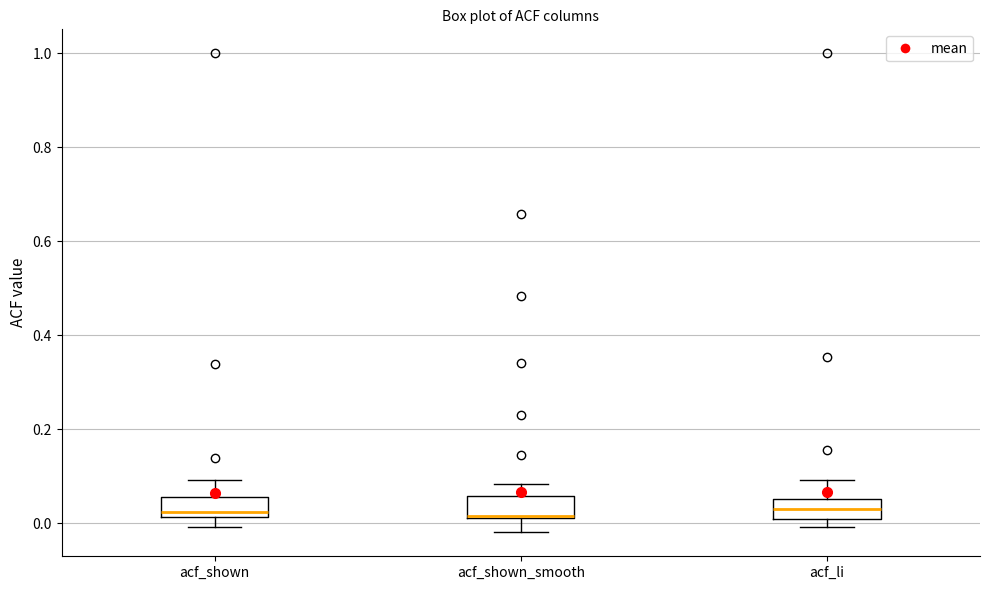

Where is the lower edge of the box for acf_shown_smooth on the y-axis? The values are not printed on the chart, so give them approximately, as read against the axis.

0.02